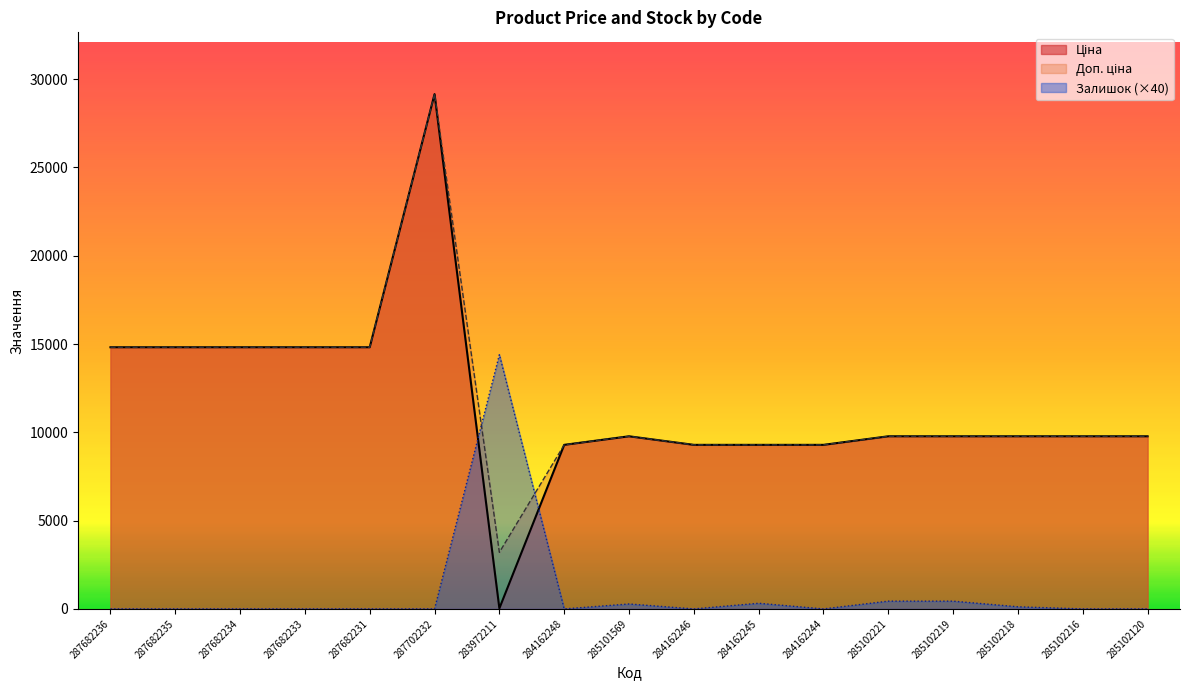

How many lines are shown in the chart?

3